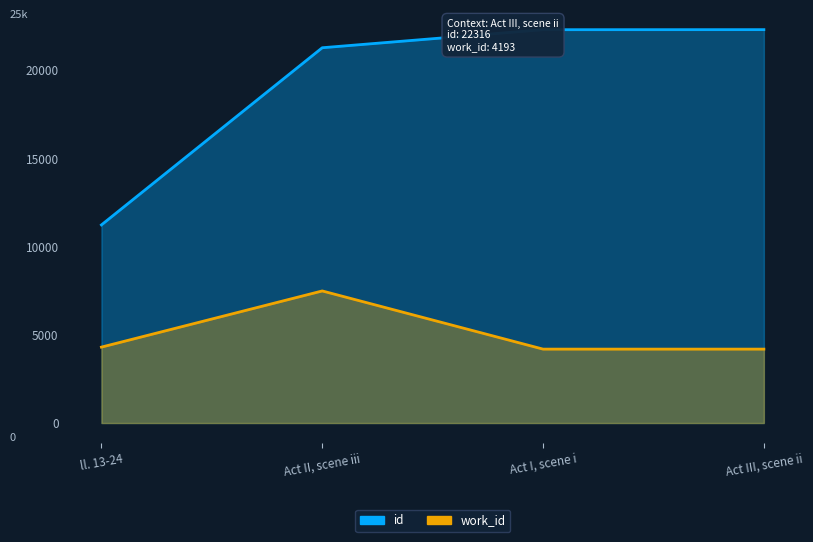

Which series changed the most between Act II, scene iii and Act III, scene ii?

work_id